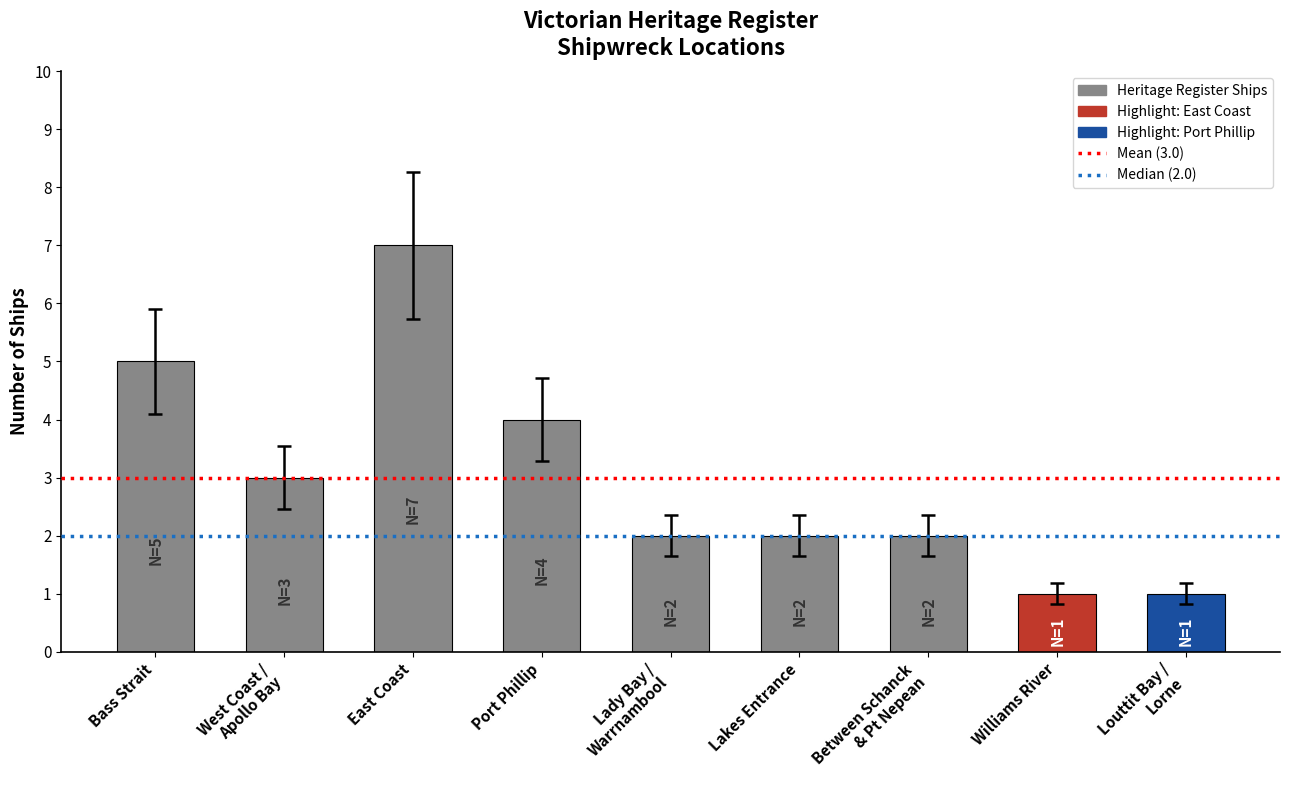

What is the difference between the values at West Coast /
Apollo Bay and Williams River?

2